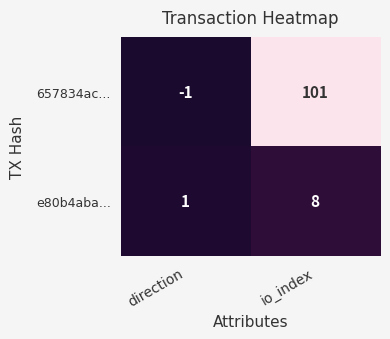

Reading right to left, transcribe all the data shown in this chart.

657834ac...: 101	-1
e80b4aba...: 8	1